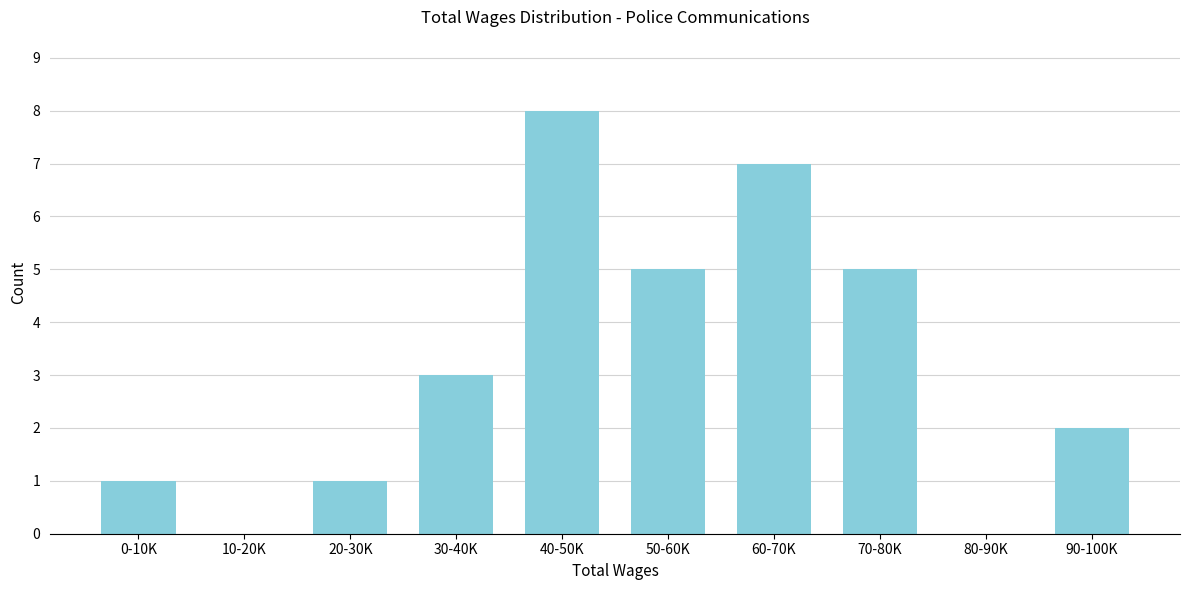

Reading left to right, extract all data points from this chart.

0-10K=1	10-20K=0	20-30K=1	30-40K=3	40-50K=8	50-60K=5	60-70K=7	70-80K=5	80-90K=0	90-100K=2